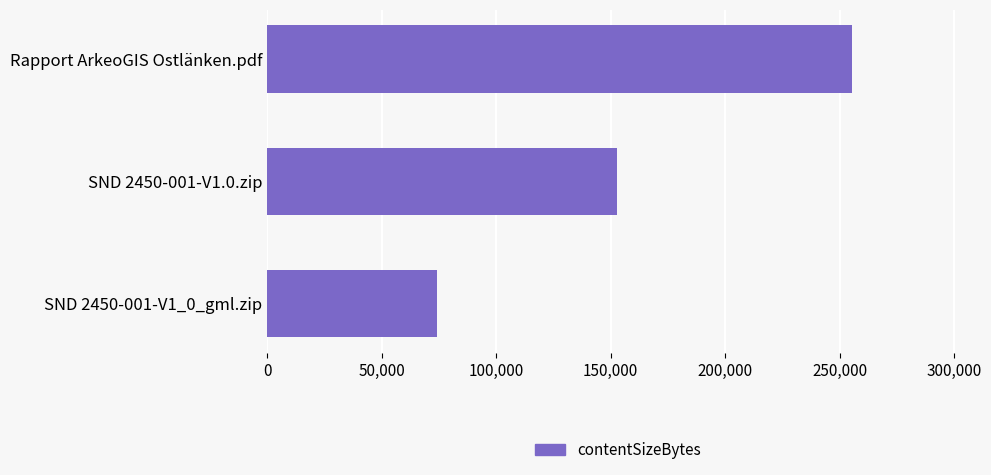

What is the average value?

160695